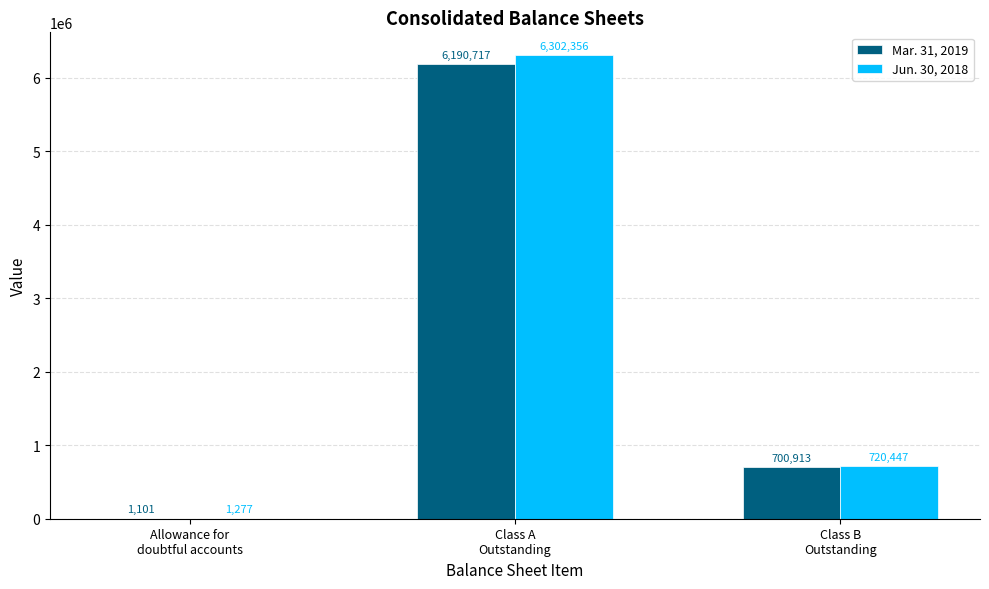

What is the sum of all Mar. 31, 2019 values?

6892731